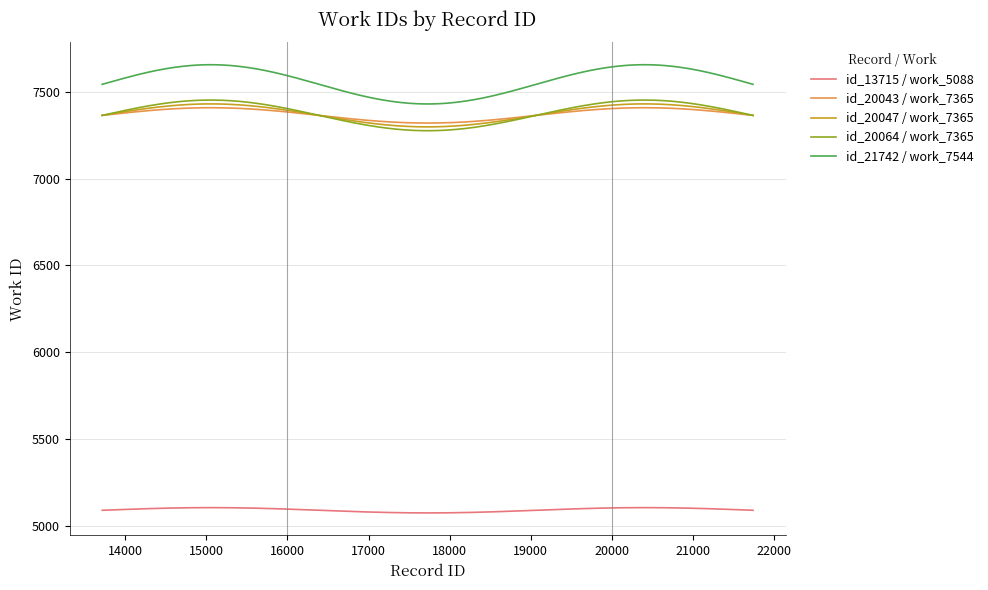

How many lines are shown in the chart?

5